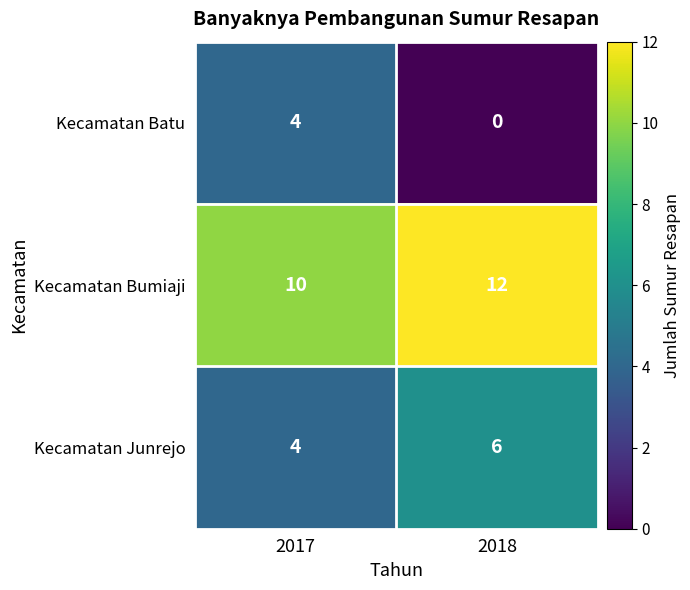

Reading left to right, what are all the values shown in this chart?

Kecamatan Batu: 2017=4	2018=0
Kecamatan Bumiaji: 2017=10	2018=12
Kecamatan Junrejo: 2017=4	2018=6